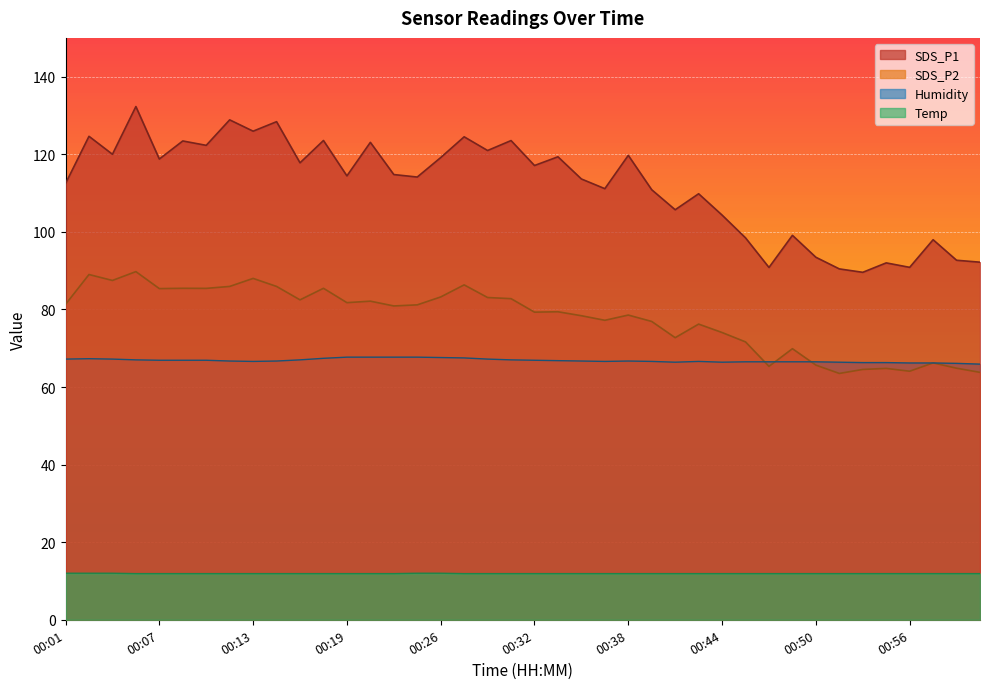

Where does the SDS_P2 series first go above 80?

00:01